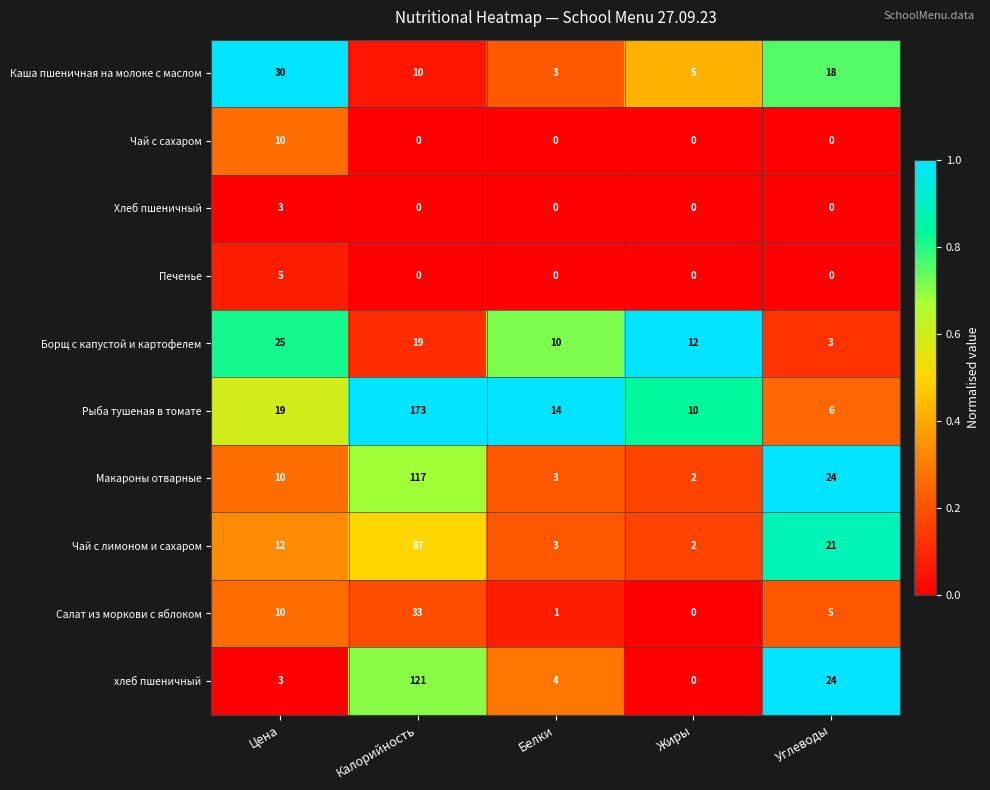

What is the maximum value shown in the chart?

173